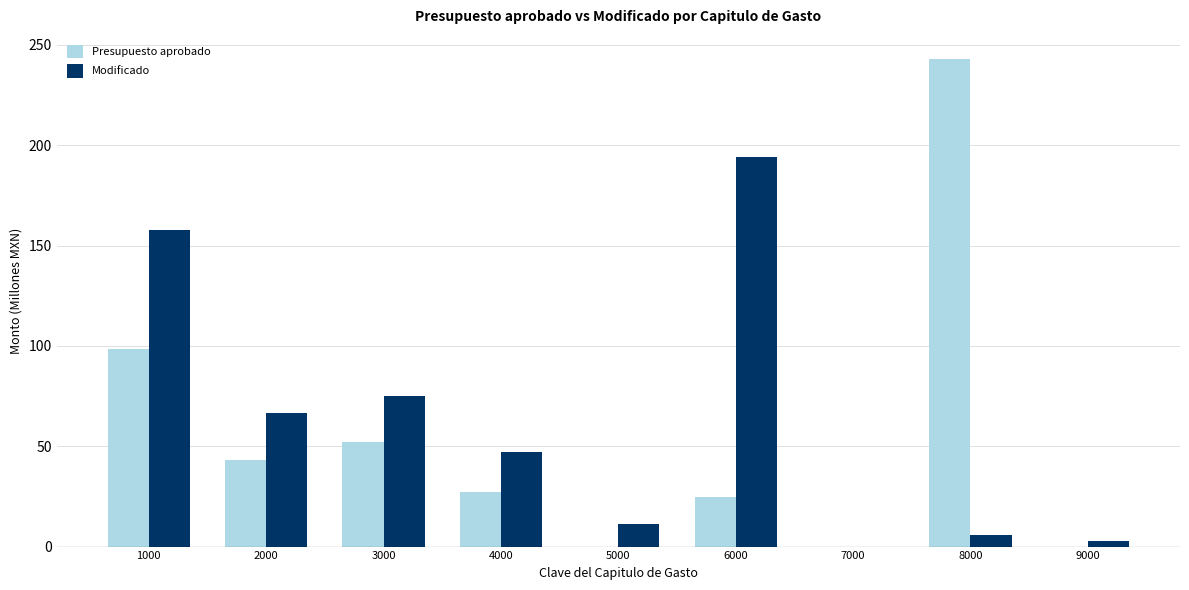

True or false: Presupuesto aprobado has a value of 51.9 at 3000.

True